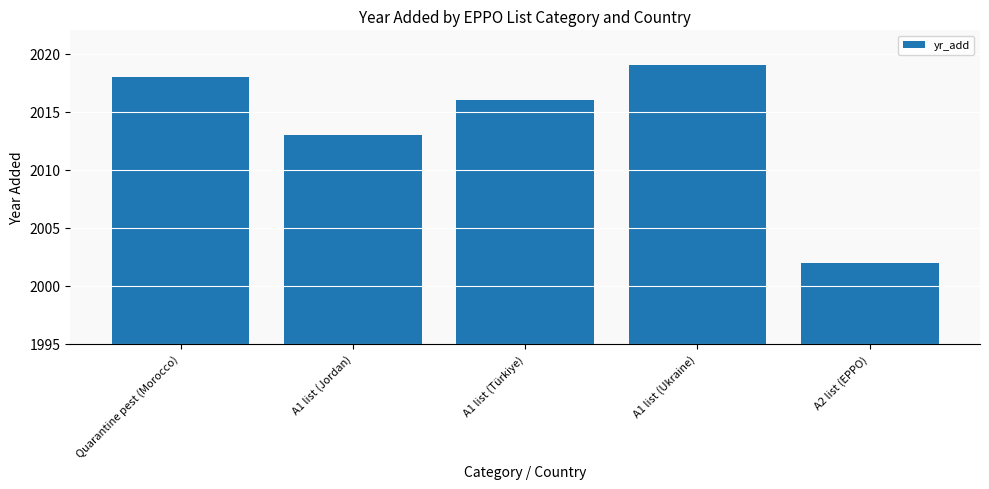

At which label does the data first exceed 2016?

Quarantine pest (Morocco)